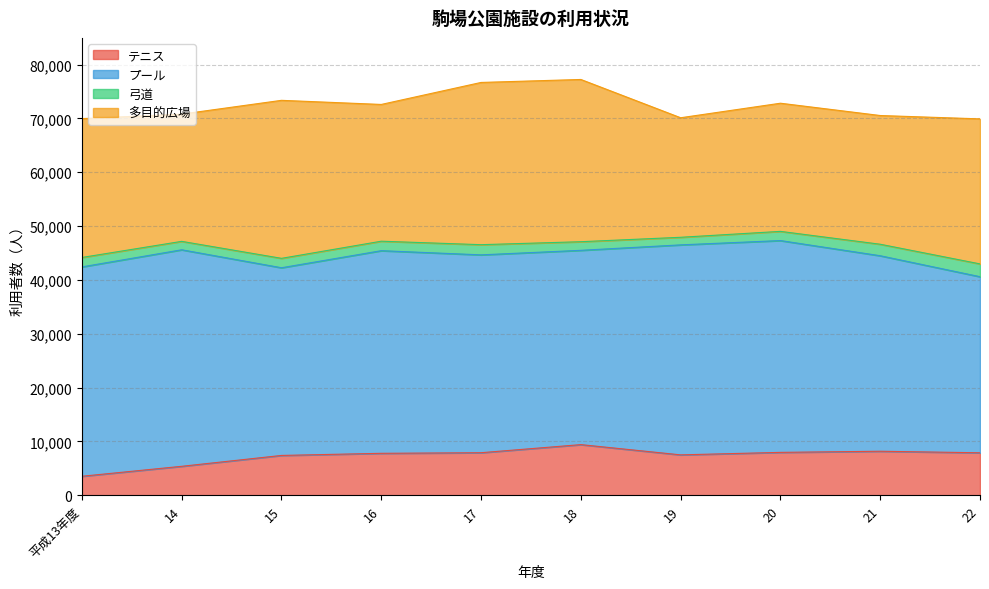

What is the sum of all プール values?

371817